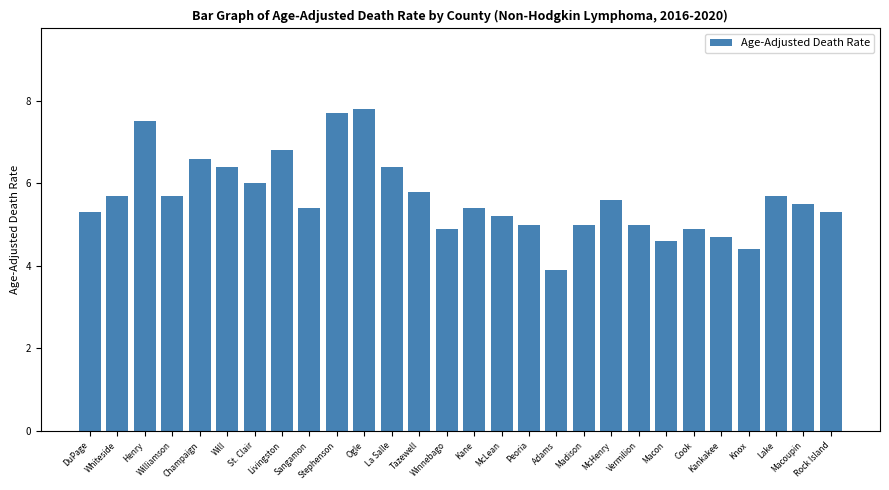

What is the difference between the maximum and minimum values?

3.9